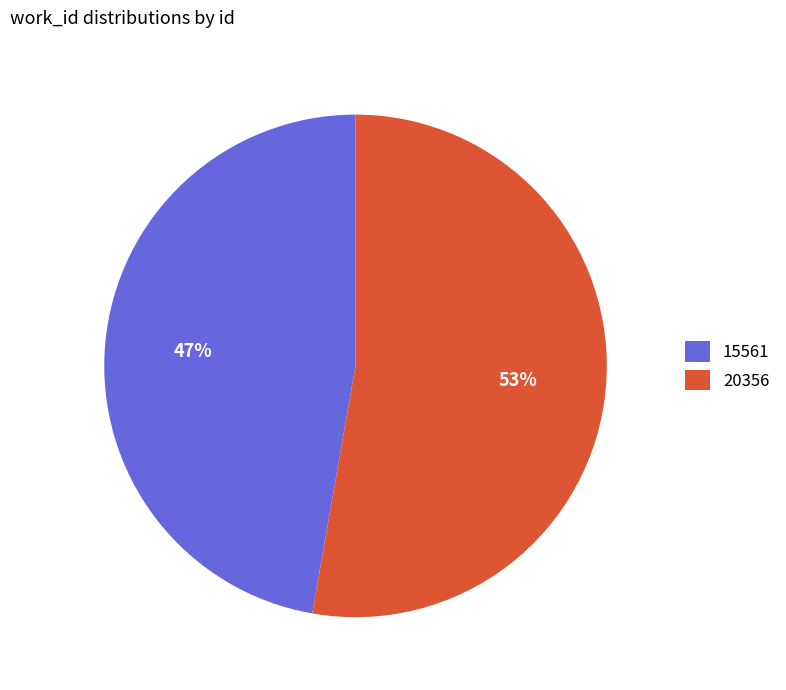

To the nearest percent, what portion does 20356 represent?

53%